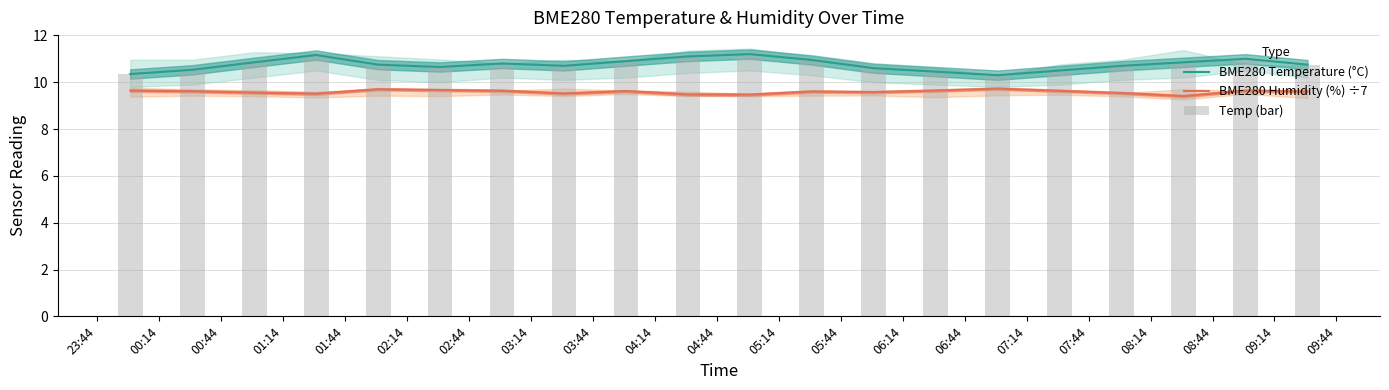

What is the average value of the Temp (bar) series?

10.8